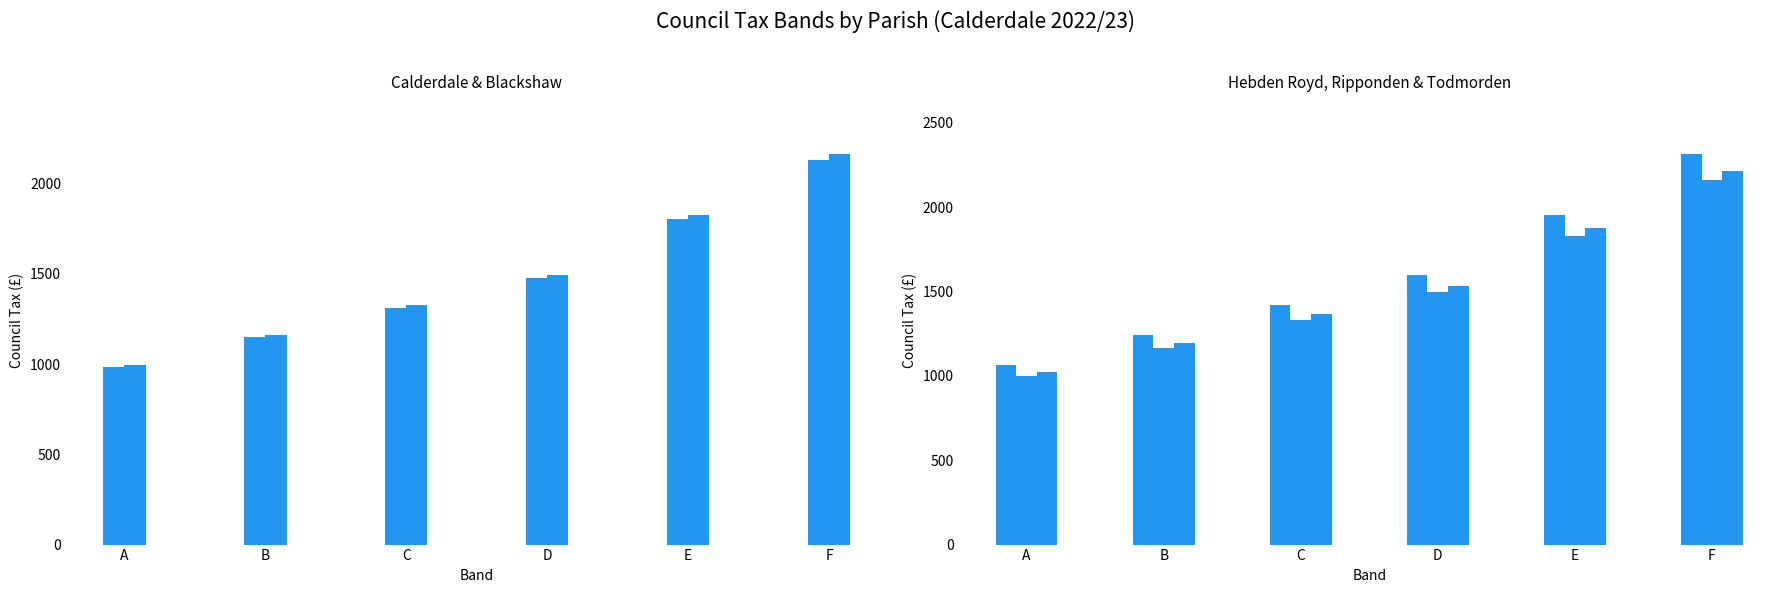

How many groups of bars are there?

6